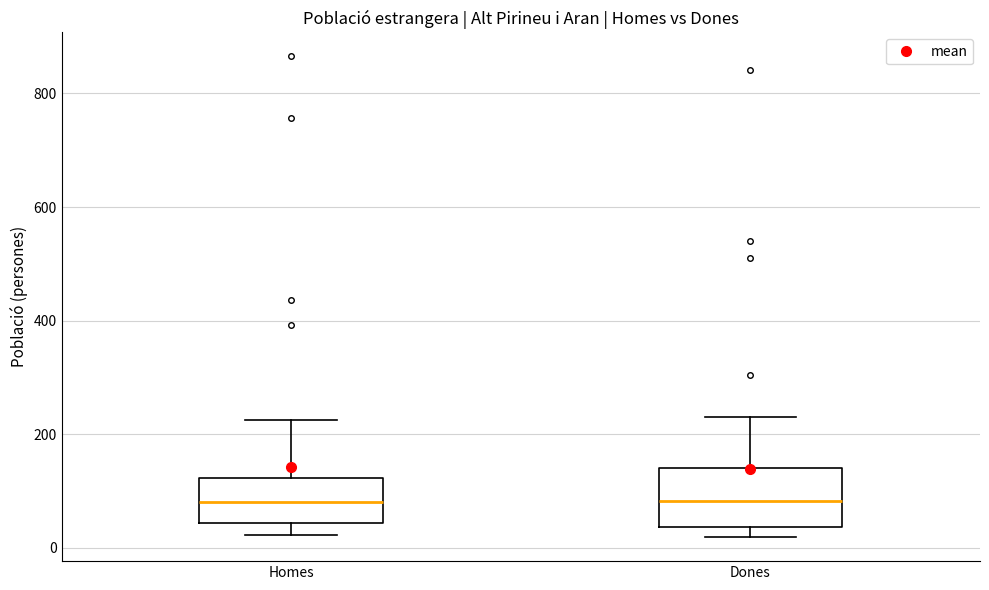

Which box is the tallest, from its lower edge to its upper edge?

Dones